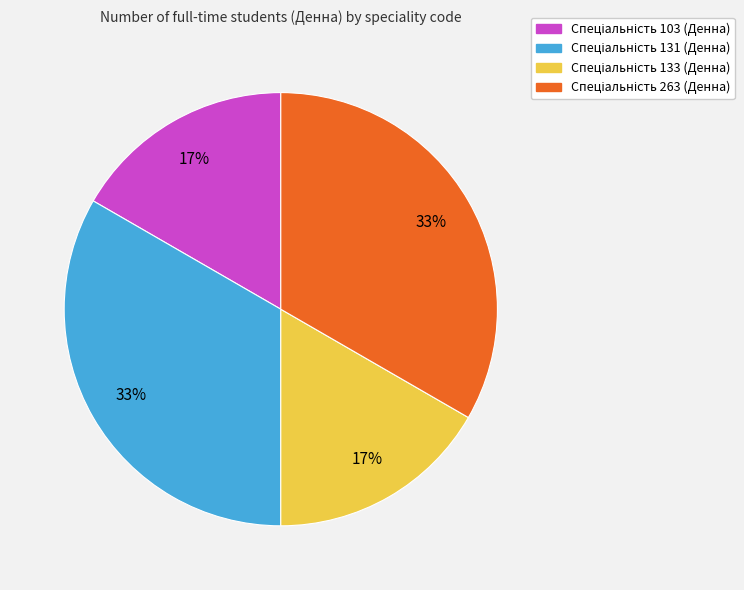

Is there a majority slice in this chart?

No